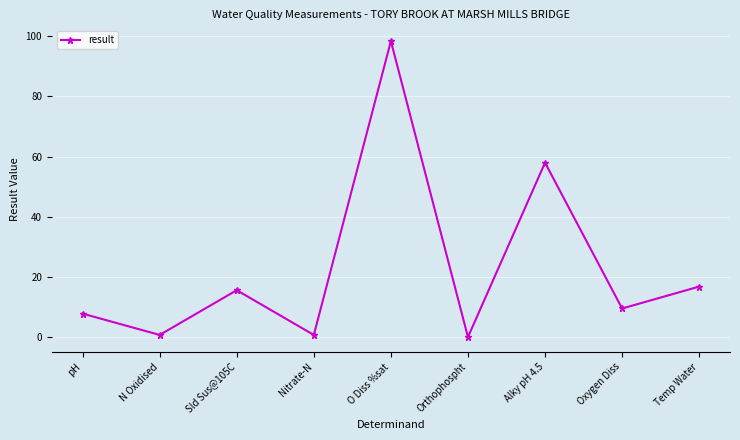

What position from the right is Sld Sus@105C?

7